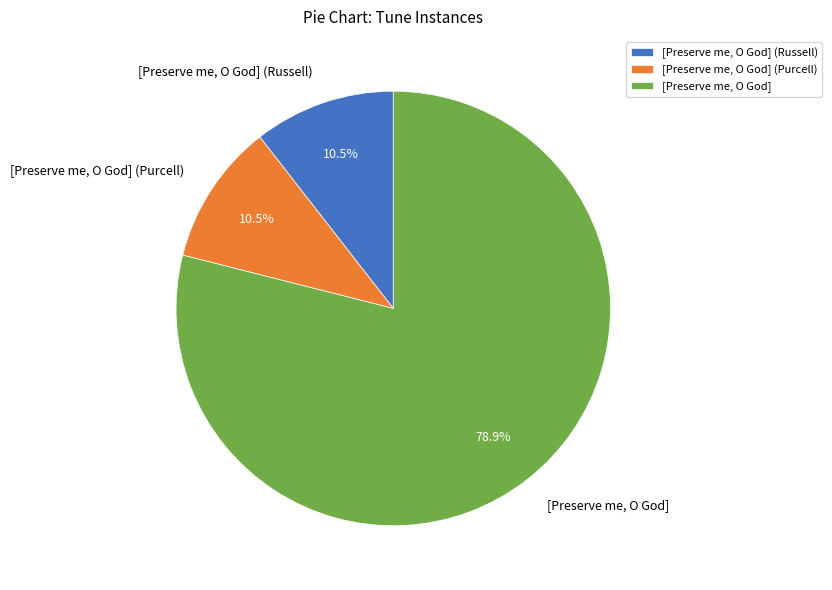

Do [Preserve me, O God] and [Preserve me, O God] (Purcell) together represent more than half of the pie?

Yes